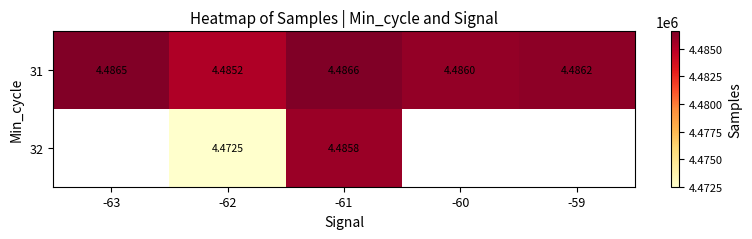

True or false: 31 has a value of 4485187.0 at -62.

True